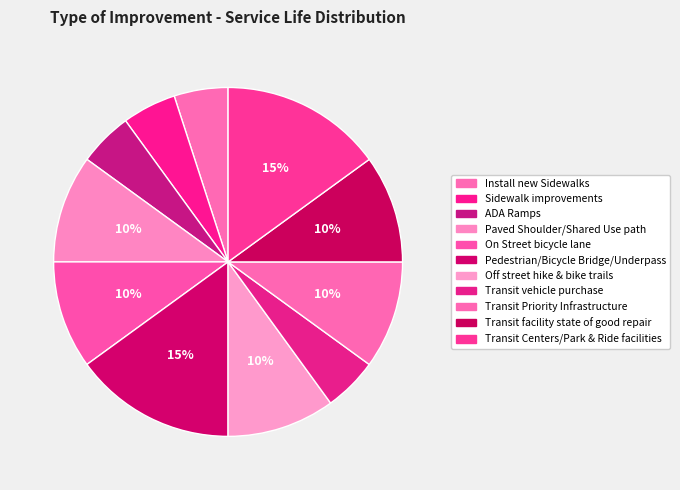

Rank the categories by value from highest to lowest.

Pedestrian/Bicycle Bridge/Underpass, Transit Centers/Park & Ride facilities, Paved Shoulder/Shared Use path, On Street bicycle lane, Off street hike & bike trails, Transit Priority Infrastructure, Transit facility state of good repair, Install new Sidewalks, Sidewalk improvements, ADA Ramps, Transit vehicle purchase